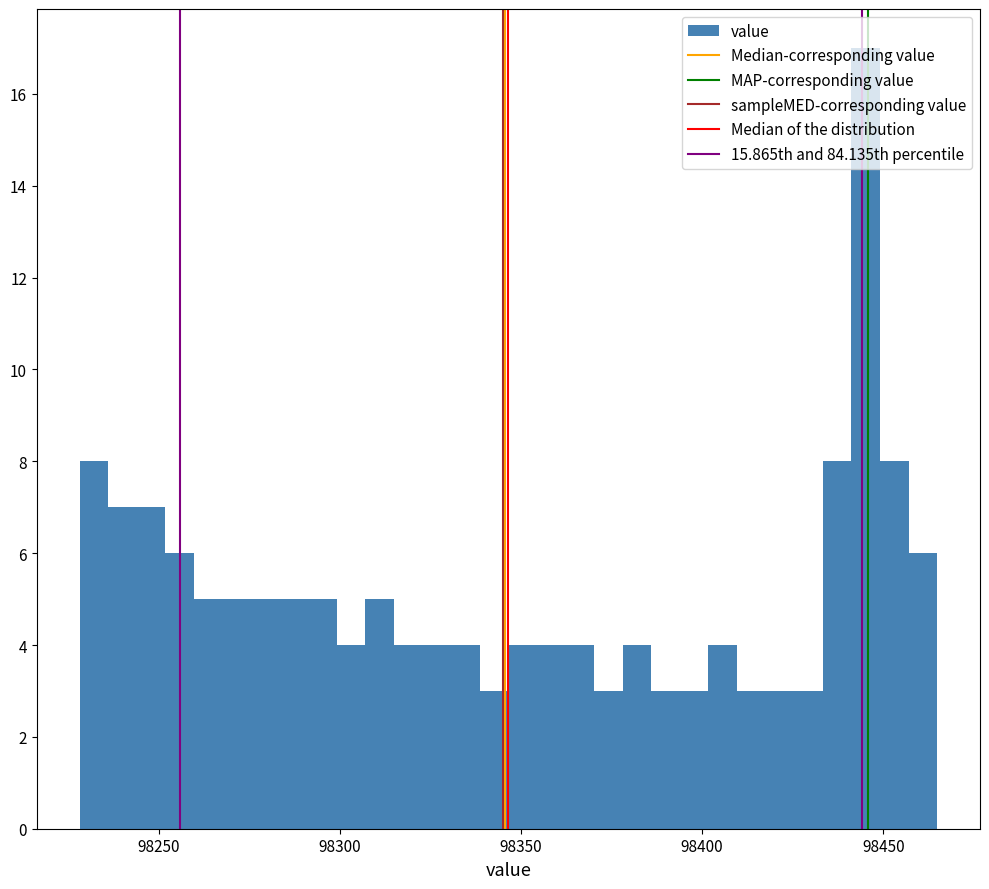

Around what value on the x-axis is the tallest bar? Give the approximate position of its centre, as read against the axis.

98445